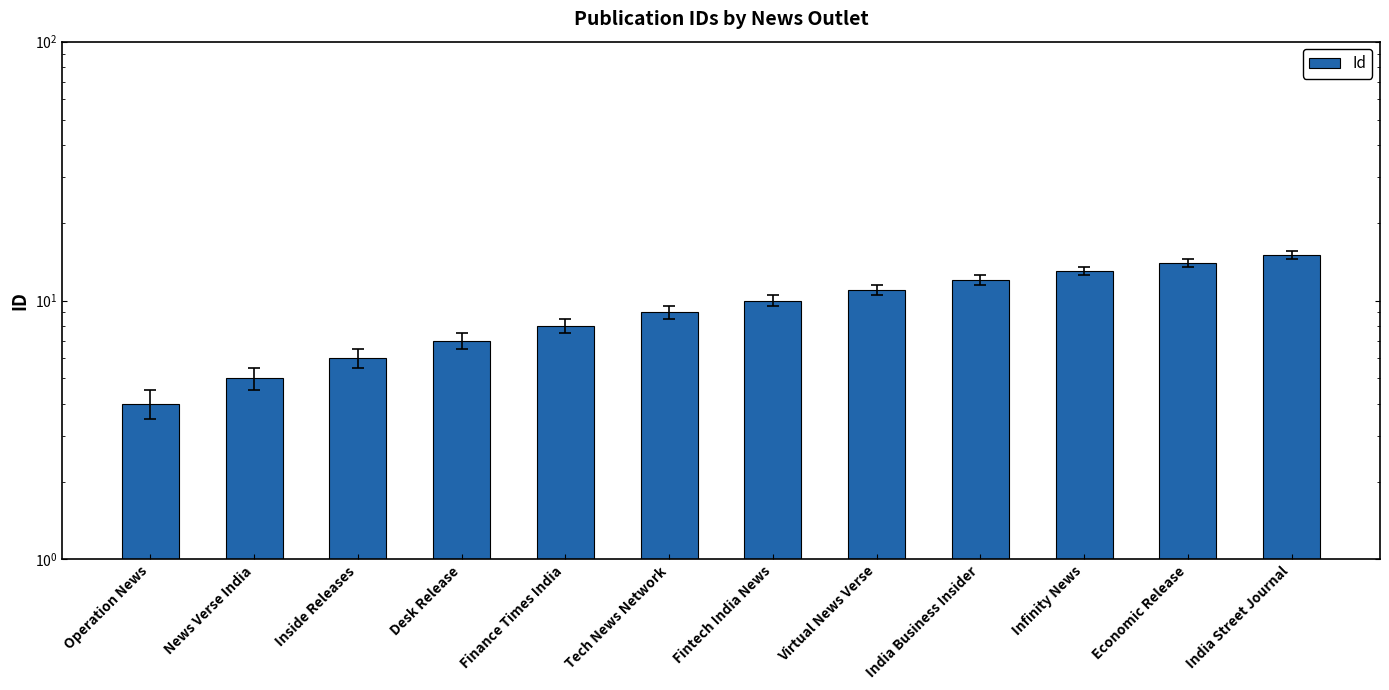

How many bars are there in total?

12